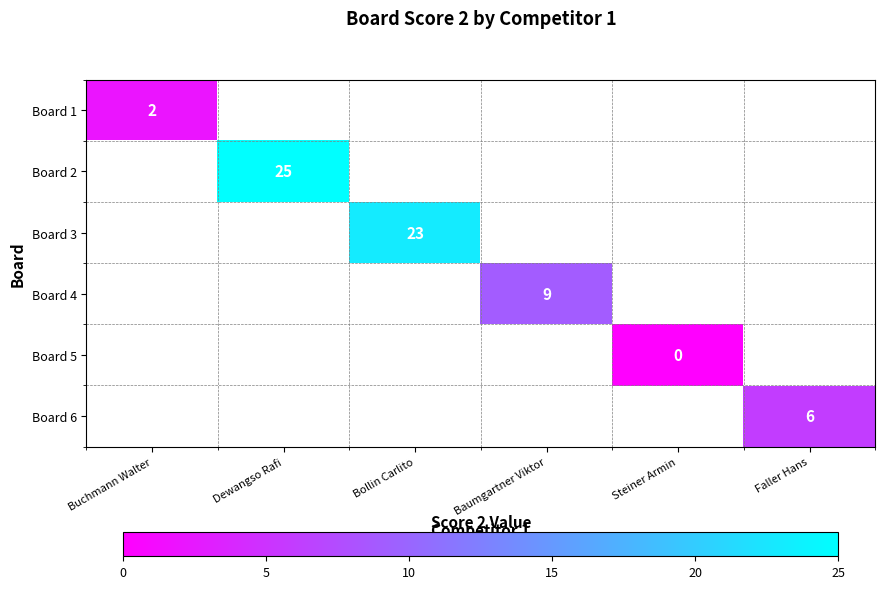

True or false: Board 4 has a value of 9 at Baumgartner Viktor.

True